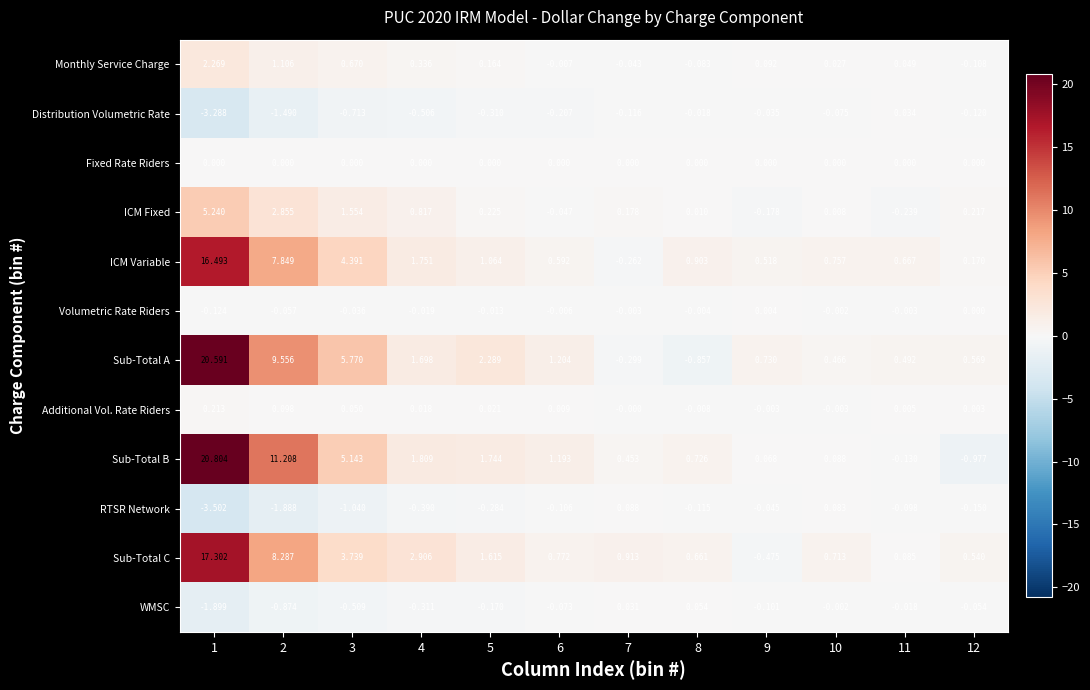

Which series has the largest total across all categories?

Sub-Total A